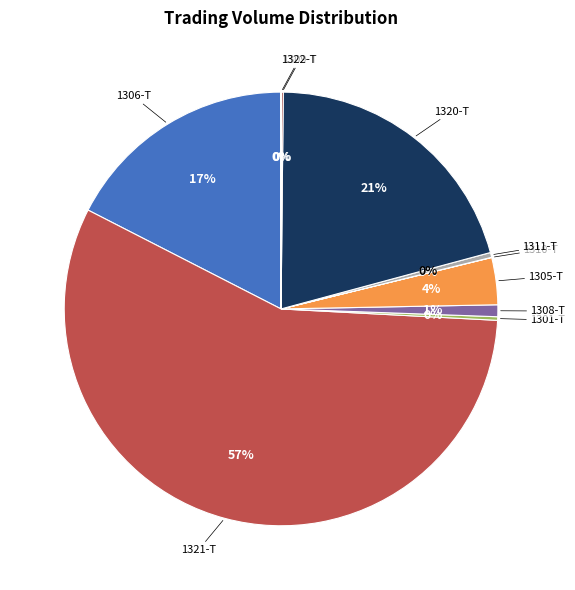

Is it true that 1311-T is 13% of the pie?

False